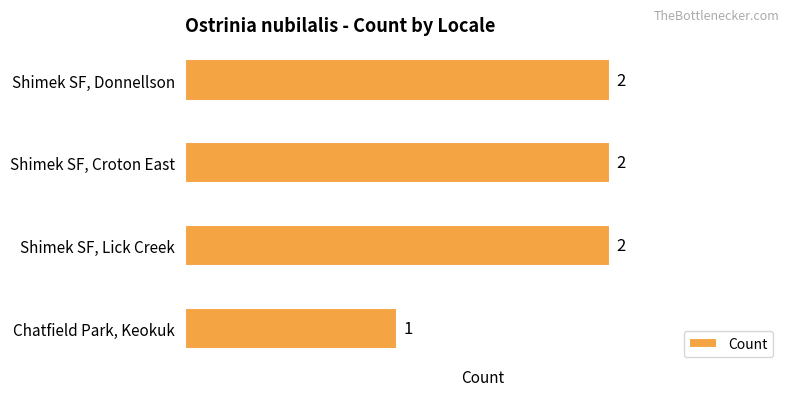

Approximately how many times larger is the value at Shimek SF, Lick Creek compared to Shimek SF, Croton East?

1.0